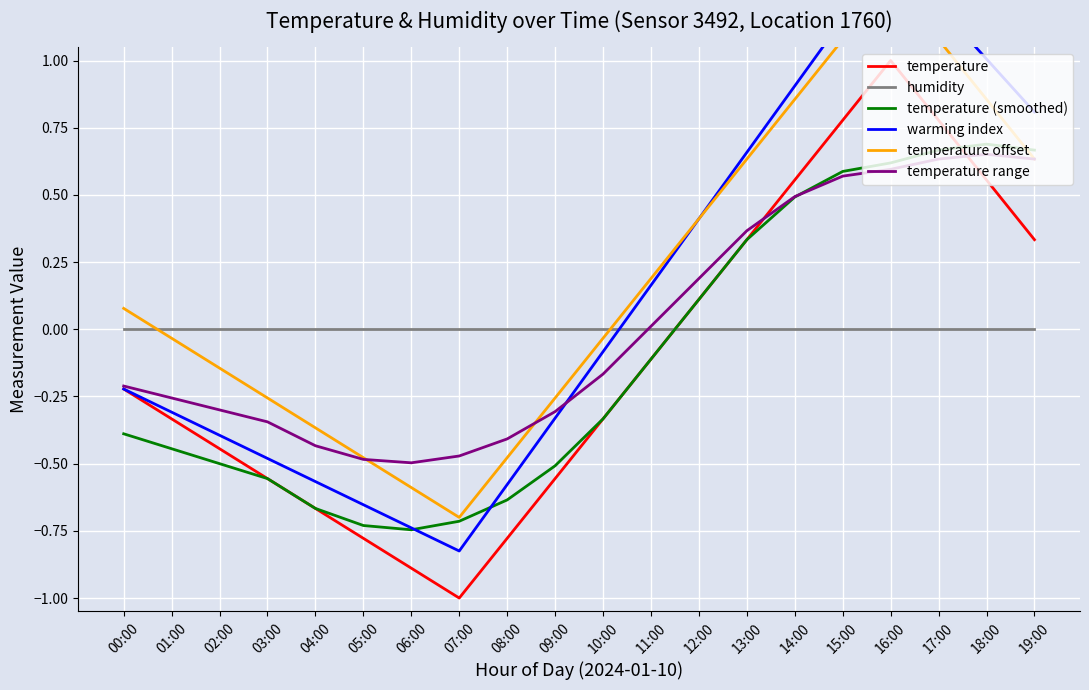

What position from the left is 08:00?

9